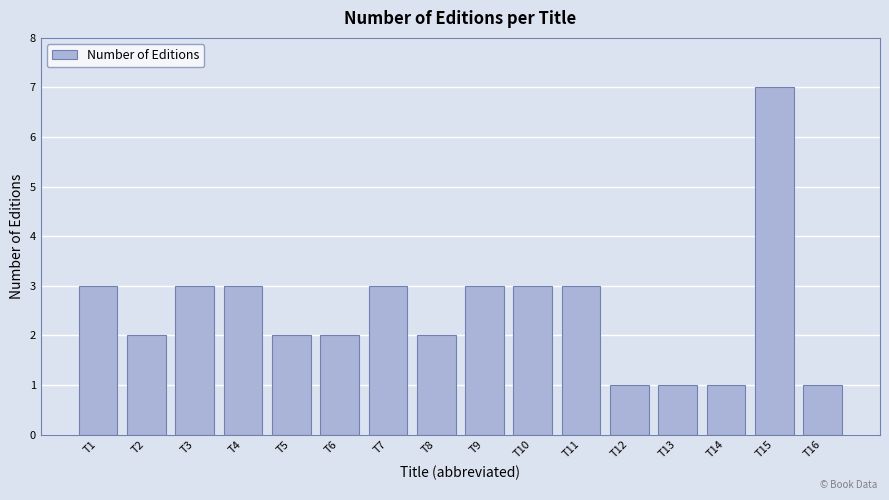

The value at T2 is 2. True or false?

True